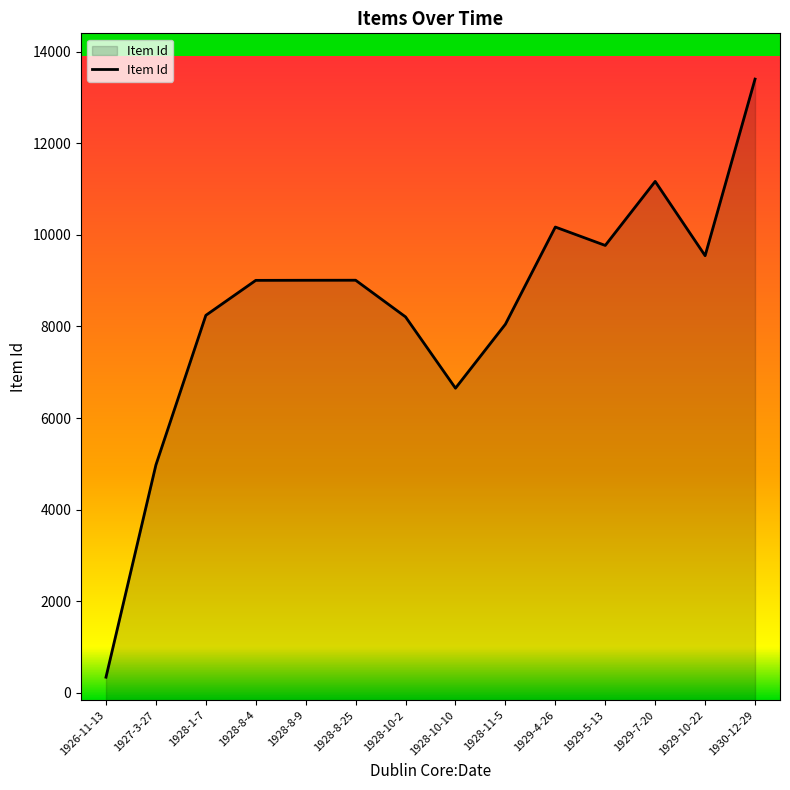

True or false: the data shows 7005 at 1927-3-27.

False